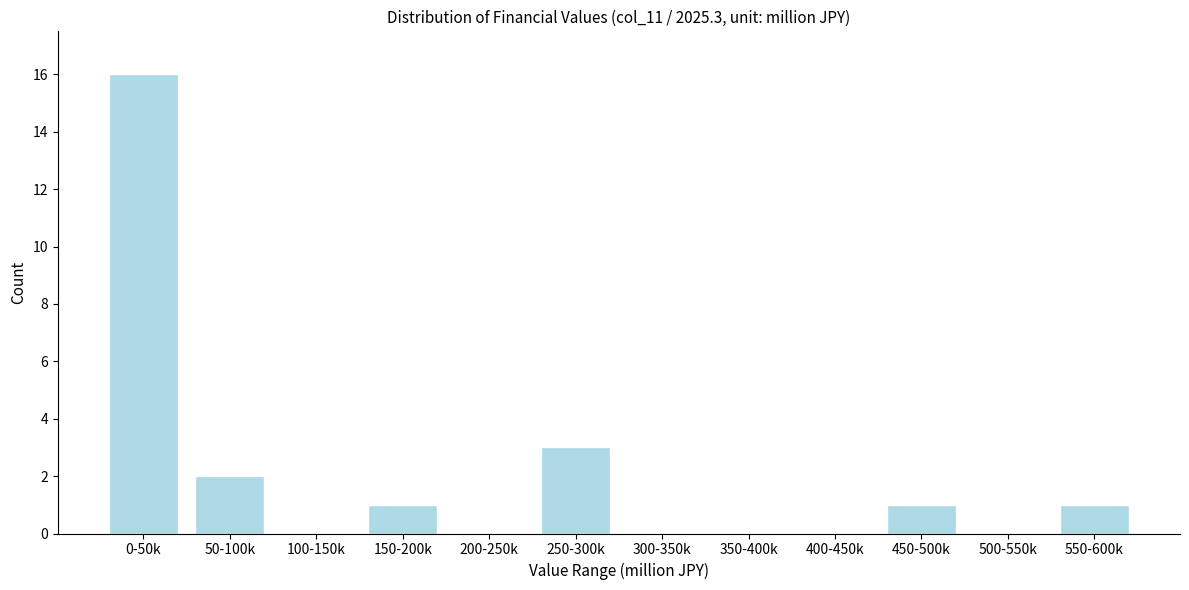

Reading right to left, transcribe all the data shown in this chart.

550-600k=1	500-550k=0	450-500k=1	400-450k=0	350-400k=0	300-350k=0	250-300k=3	200-250k=0	150-200k=1	100-150k=0	50-100k=2	0-50k=16